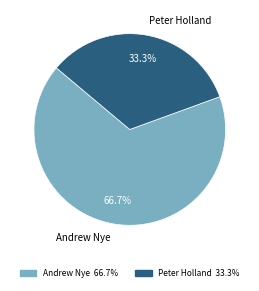

Is it true that Andrew Nye is 73% of the pie?

False